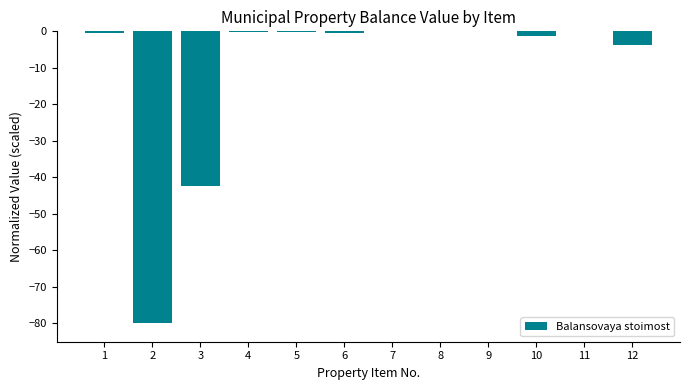

The chart shows a value of -0.4 at 1. True or false?

True